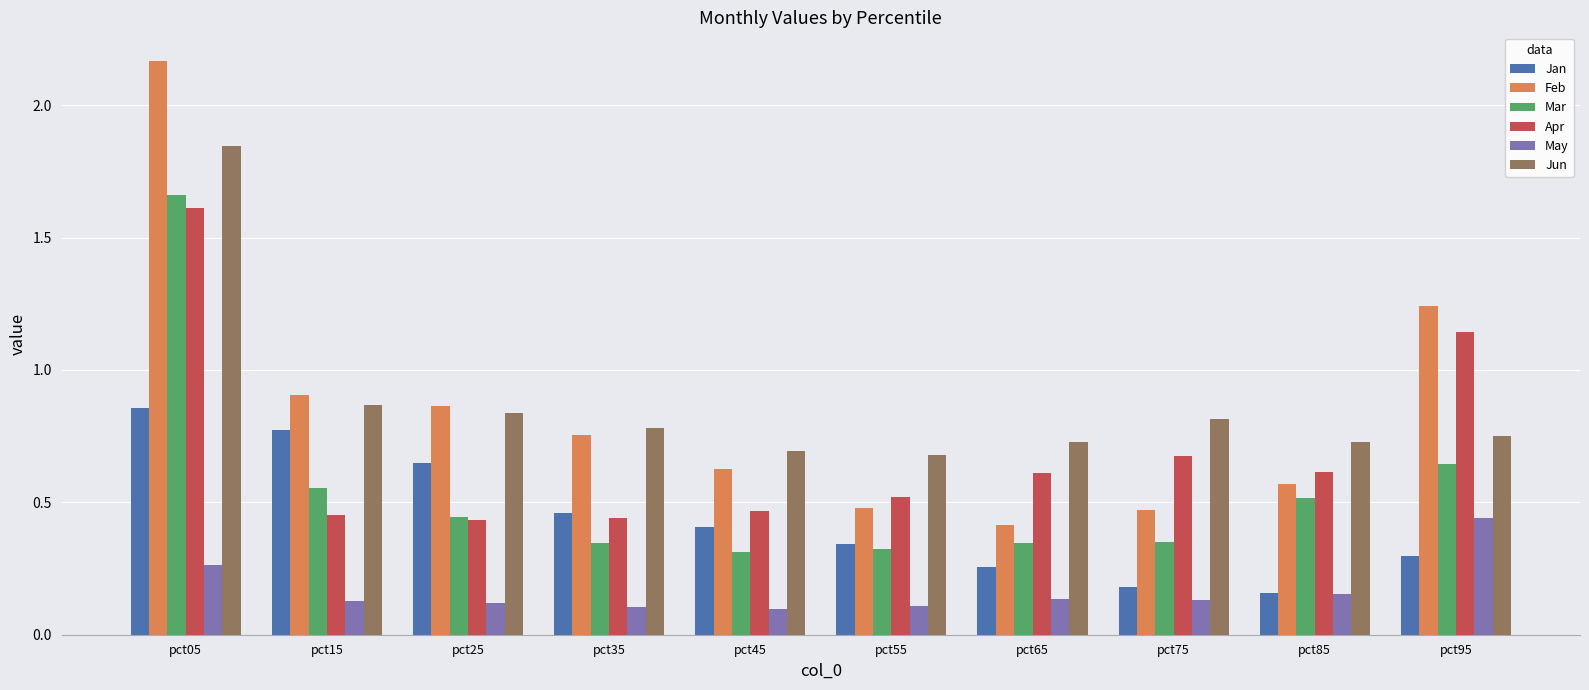

Rank the series at pct75 from highest to lowest value.

Jun, Apr, Feb, Mar, Jan, May